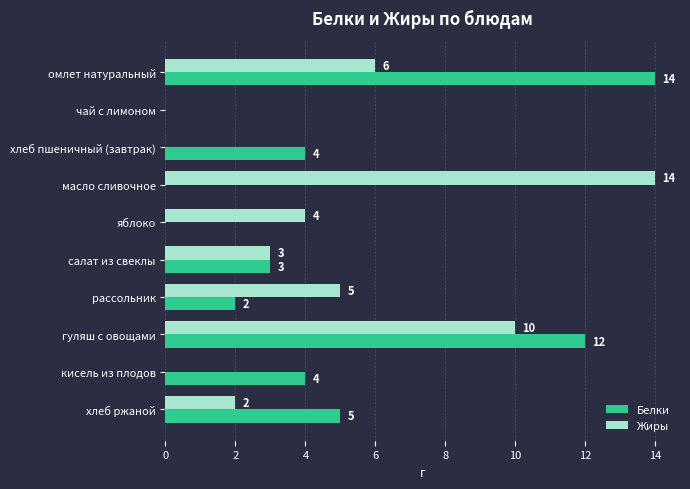

Which category has the highest value in the Жиры series?

масло сливочное